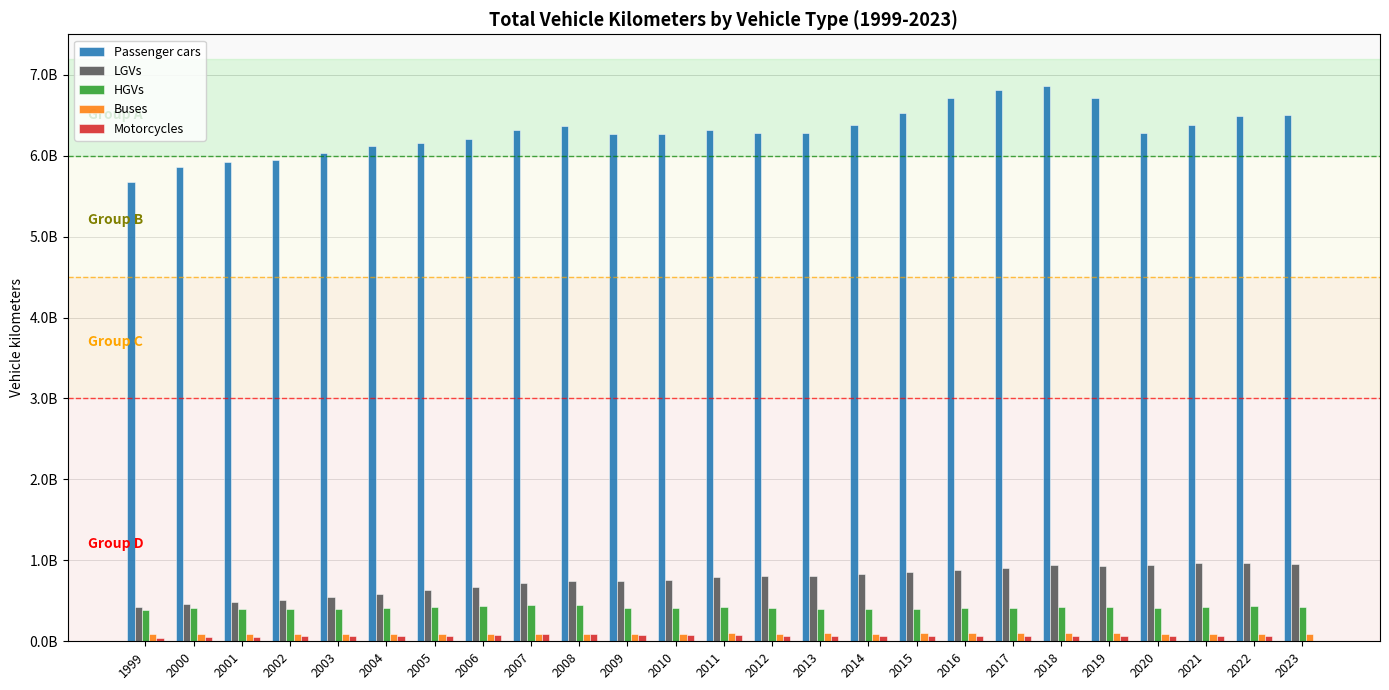

Is it true that Buses equals 30138645.8 at 2000?

False